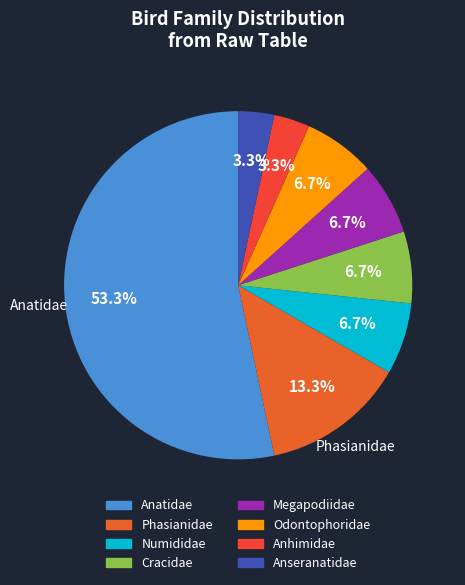

Which has a higher value, Odontophoridae or Anatidae?

Anatidae